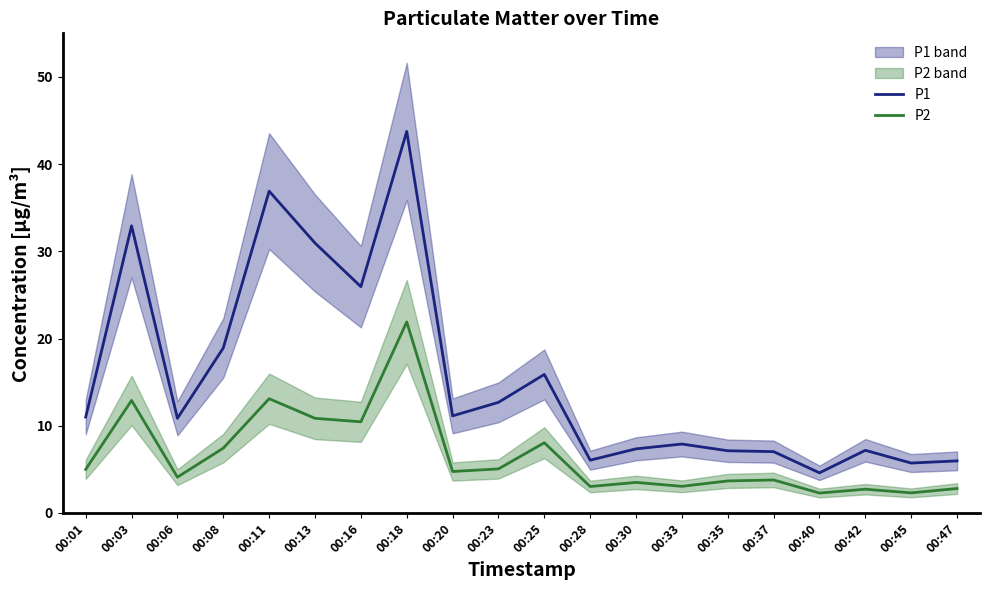

Is the value of P1 at 00:13 greater than the value of P2 at 00:30?

Yes